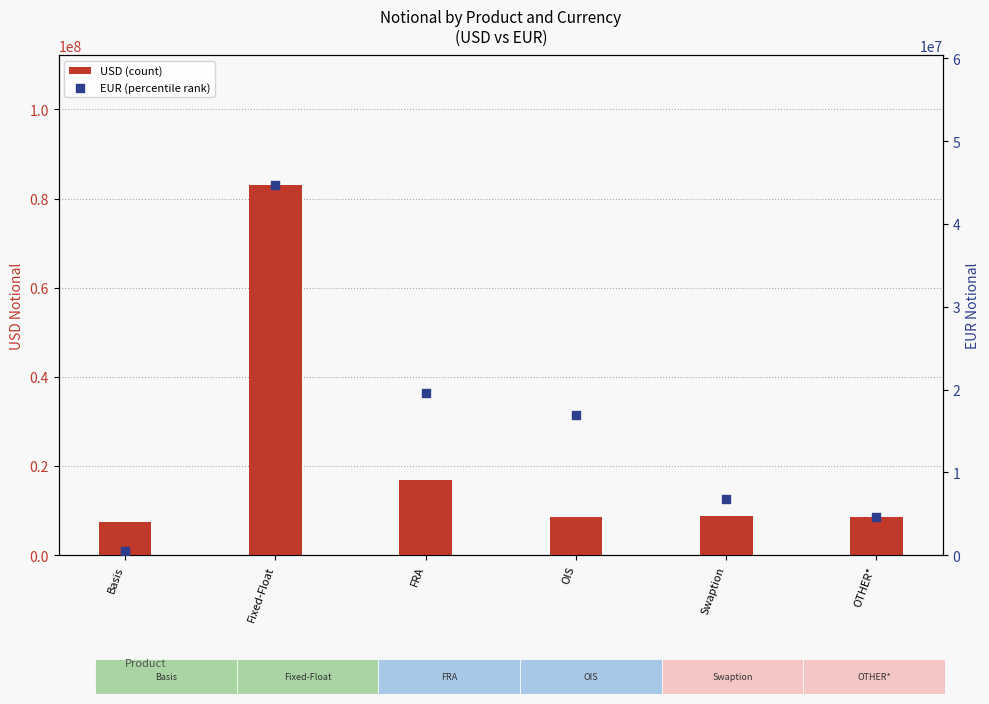

Is the value of EUR (percentile rank) at OTHER* greater than the value of USD (count) at Basis?

No